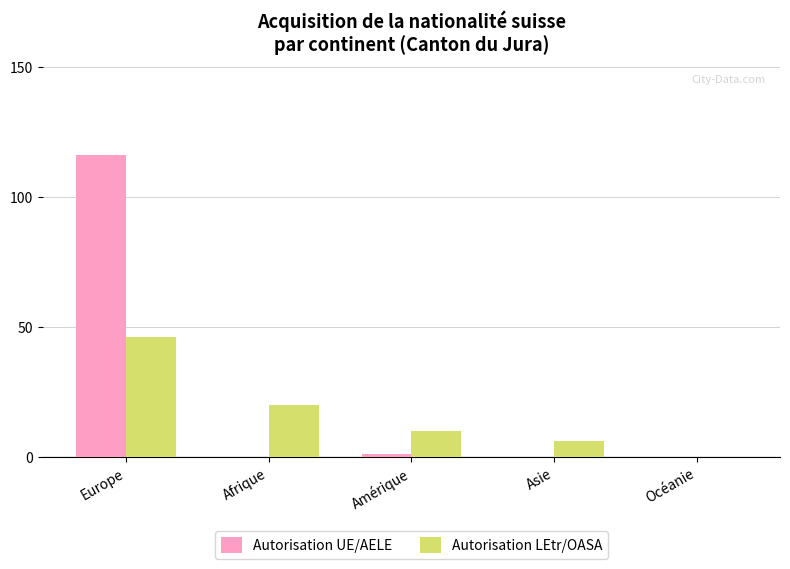

Count the number of categories in the chart.

5